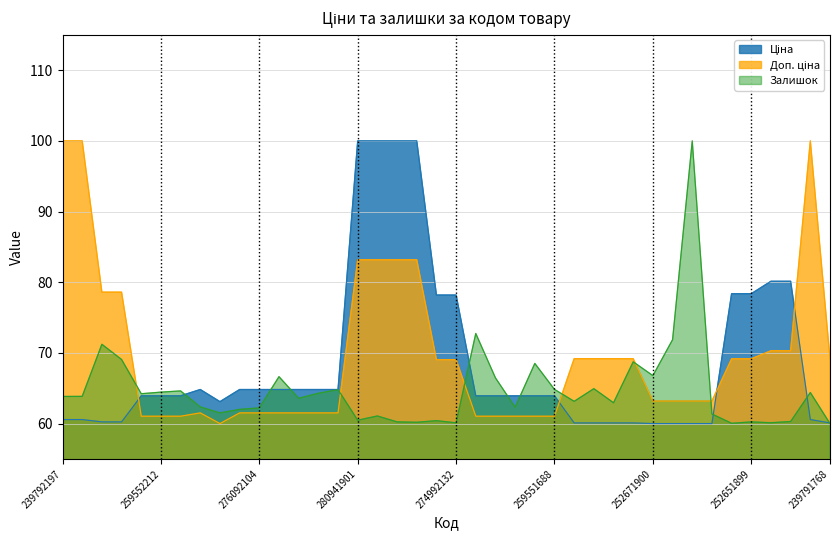

What is the value of the Ціна point at the 39th from the left?

60.6